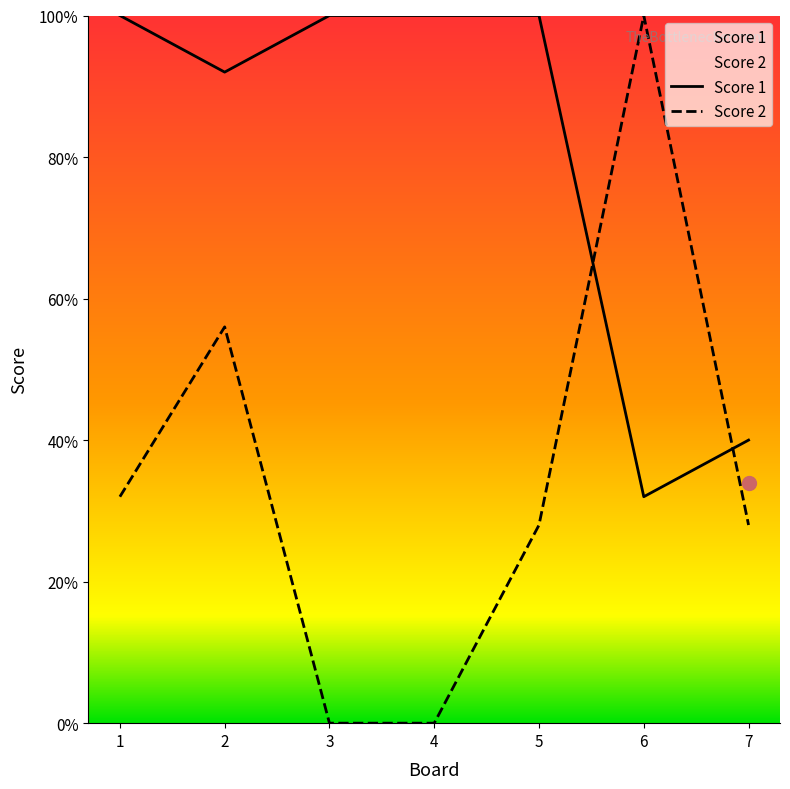

Between 5 and 7, which series saw the biggest shift?

Score 1